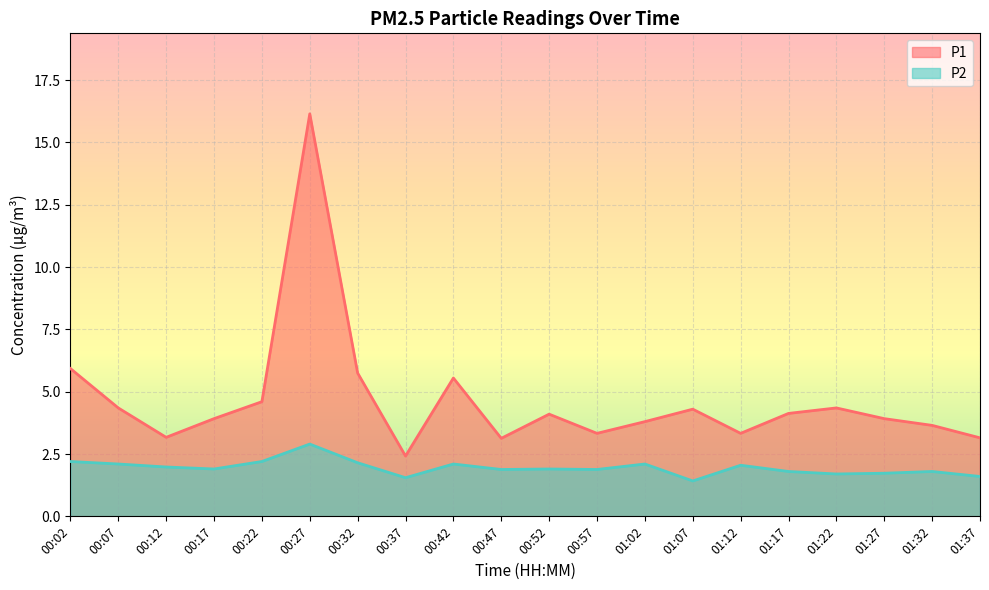

Which category has the highest value across all series?

00:27